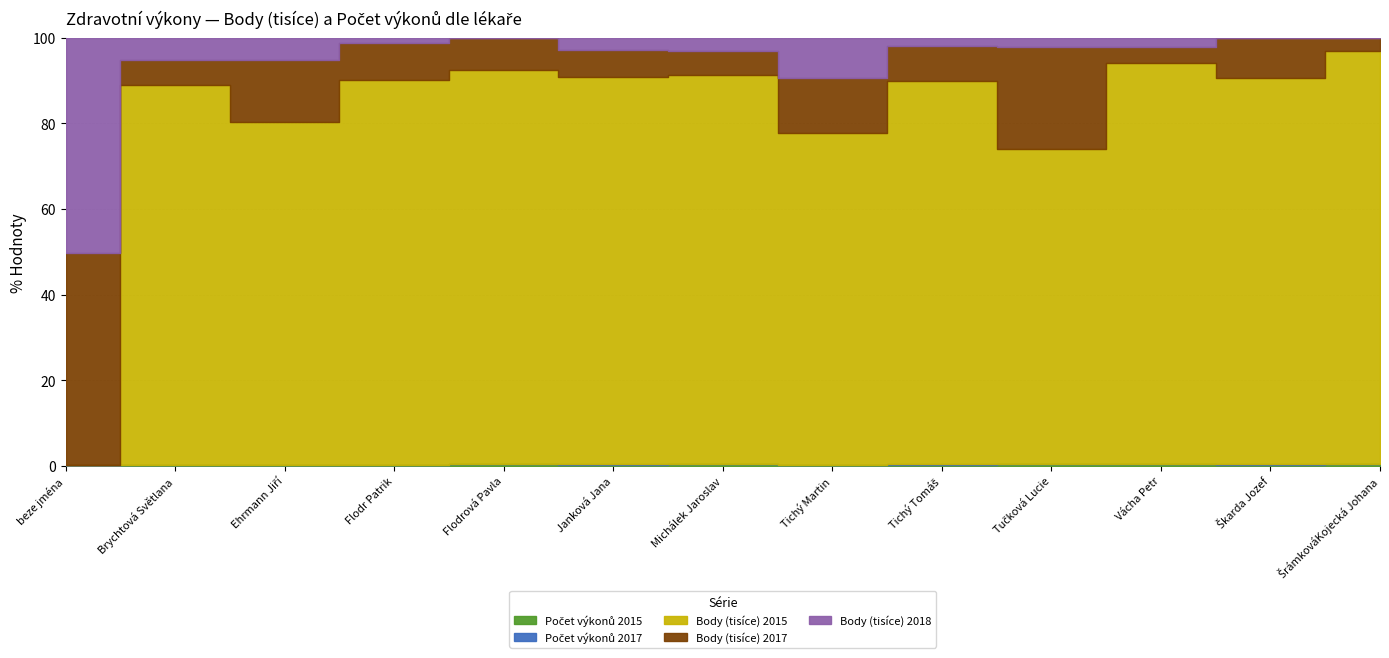

True or false: Body (tisíce) 2015 has a value of 3151774 at Flodr Patrik.

True